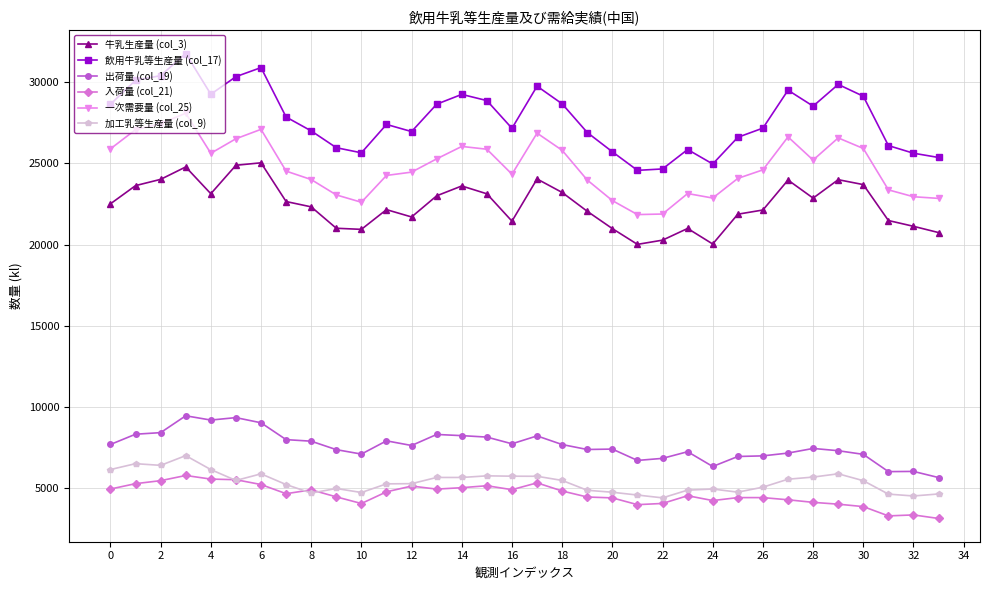

What is the greatest value displayed?

31778